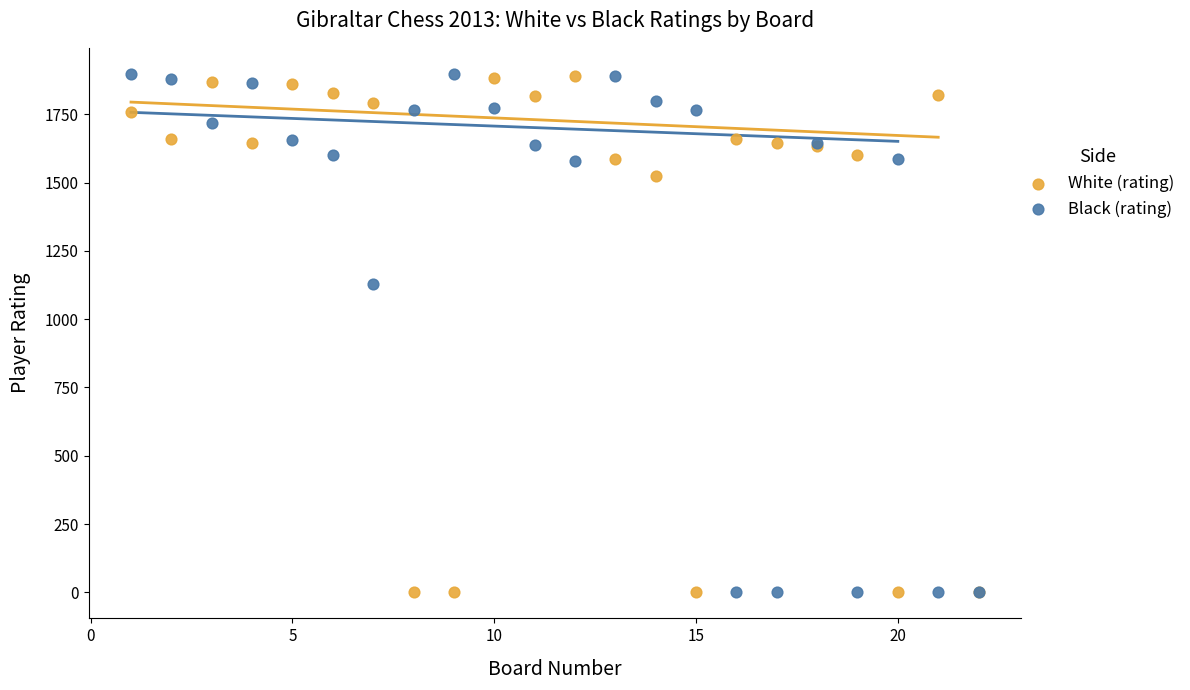

What is the X range (max minus min) for the scatter plot?

21